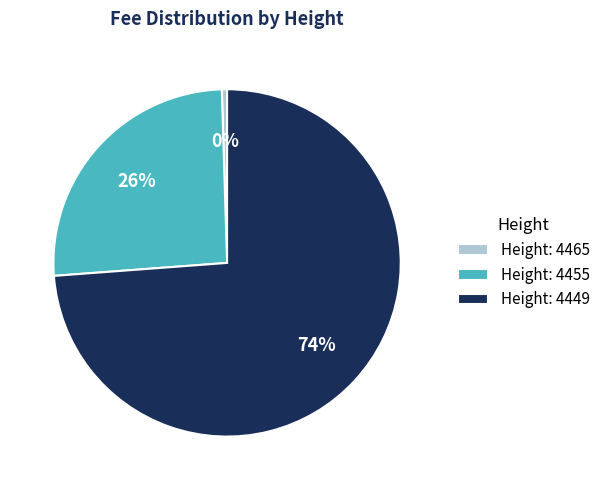

Is the sum of Height: 4449 and Height: 4455 greater than half?

Yes